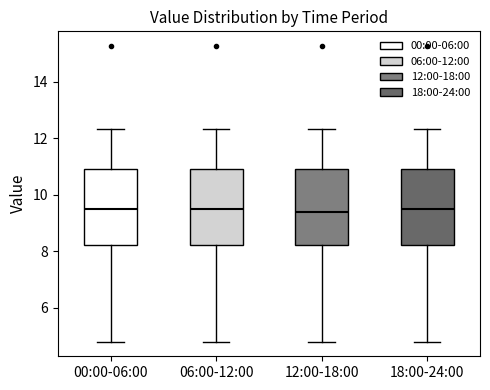

Where is the upper edge of the box for 18:00-24:00 on the y-axis? The values are not printed on the chart, so give them approximately, as read against the axis.

11.0